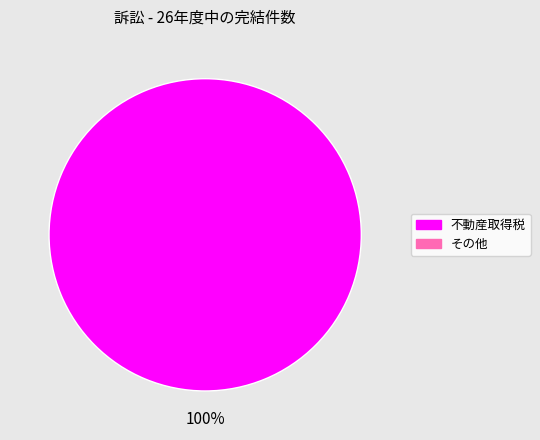

Does any single category account for the majority?

Yes